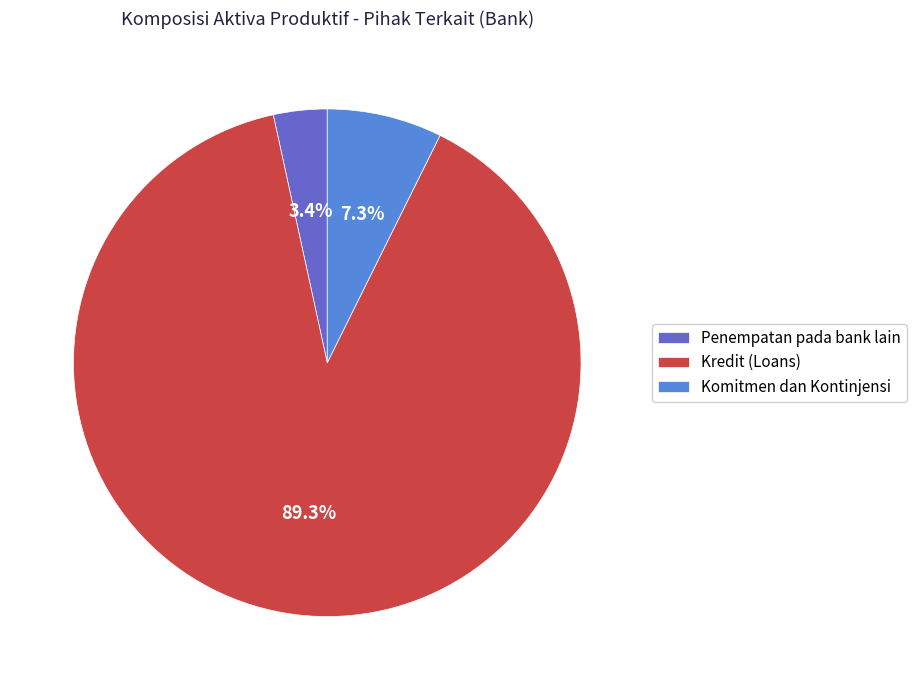

Does Penempatan pada bank lain represent more than half of the total?

No